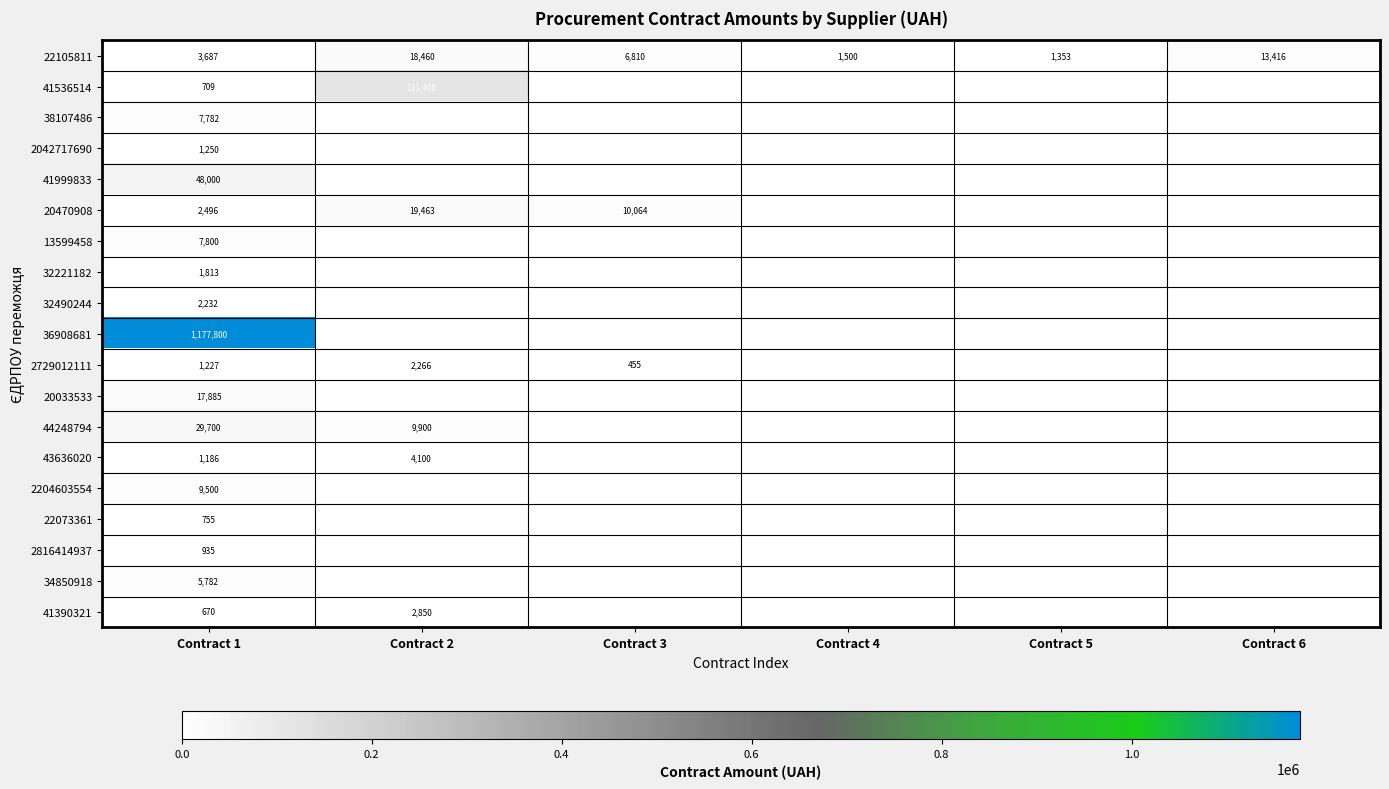

What value does the 22105811 series have at Contract 3, to the nearest 100?

6800